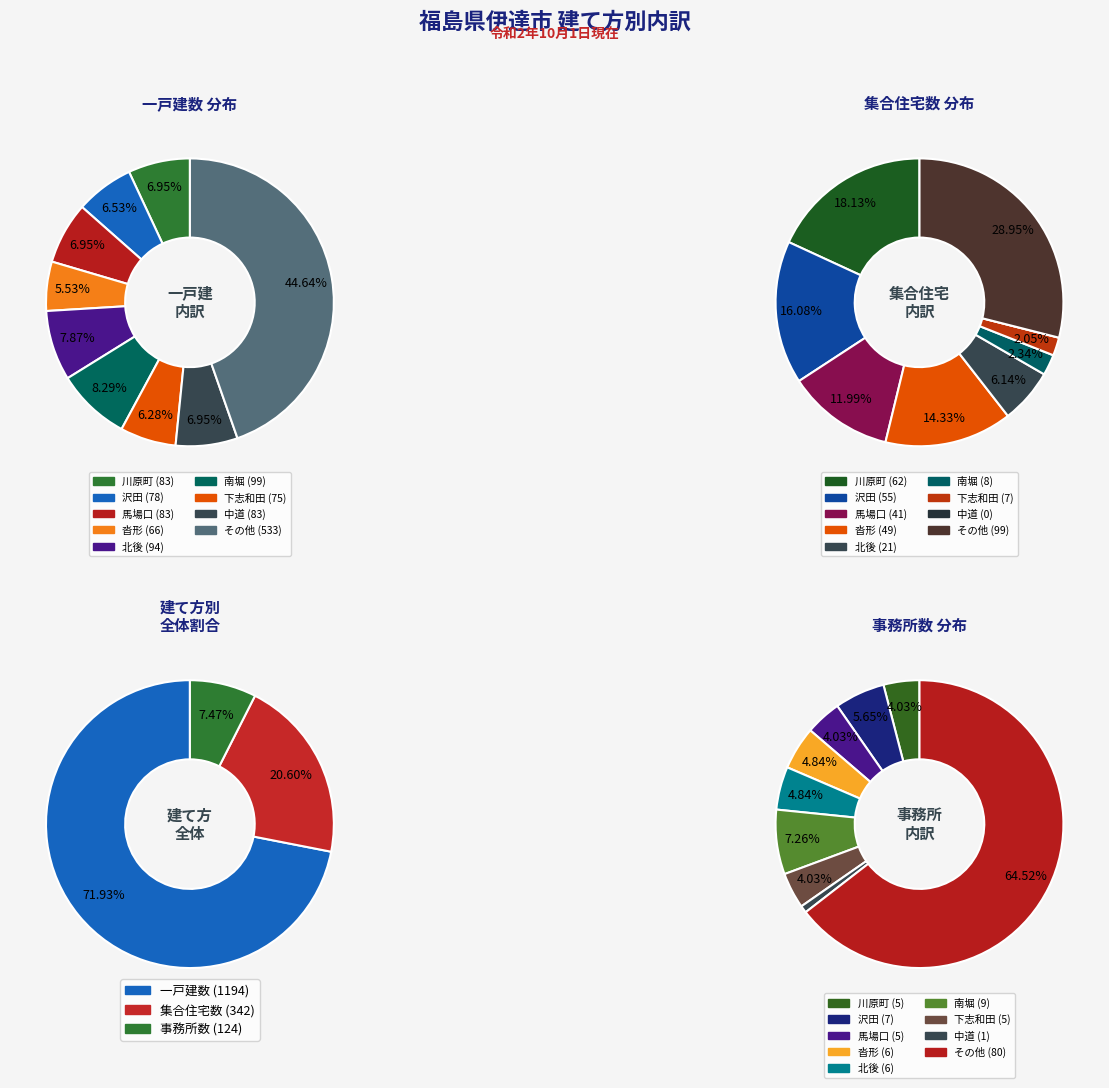

Rank the series by their average value, from highest to lowest.

一戸建数, 集合住宅数, 事務所数